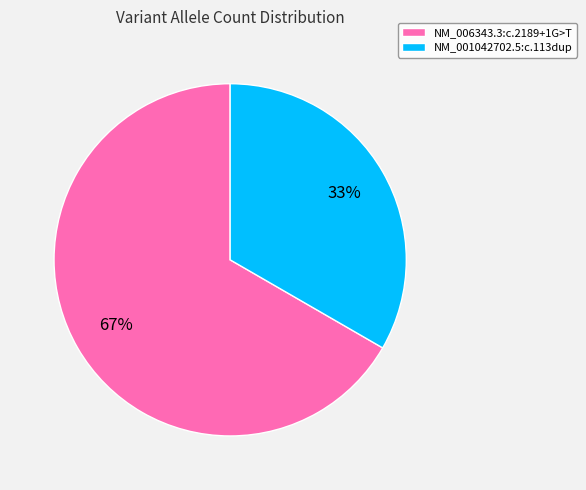

The NM_006343.3:c.2189+1G>T slice represents 53% of the pie. True or false?

False